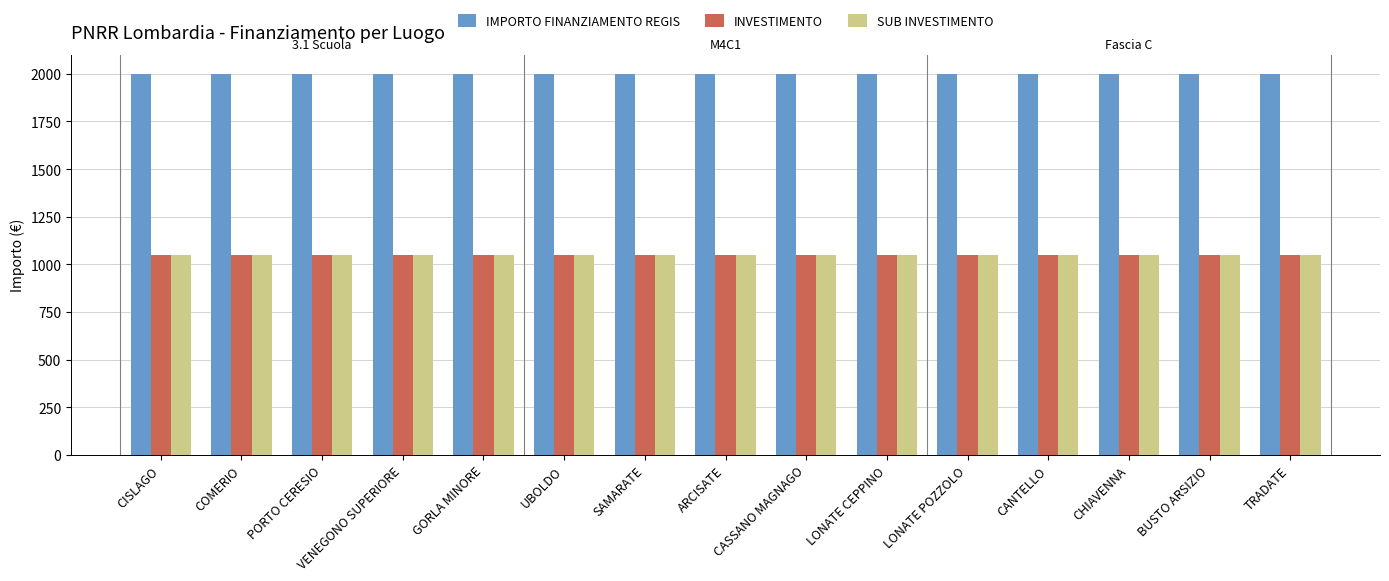

What is the highest value of the SUB INVESTIMENTO series?

1050